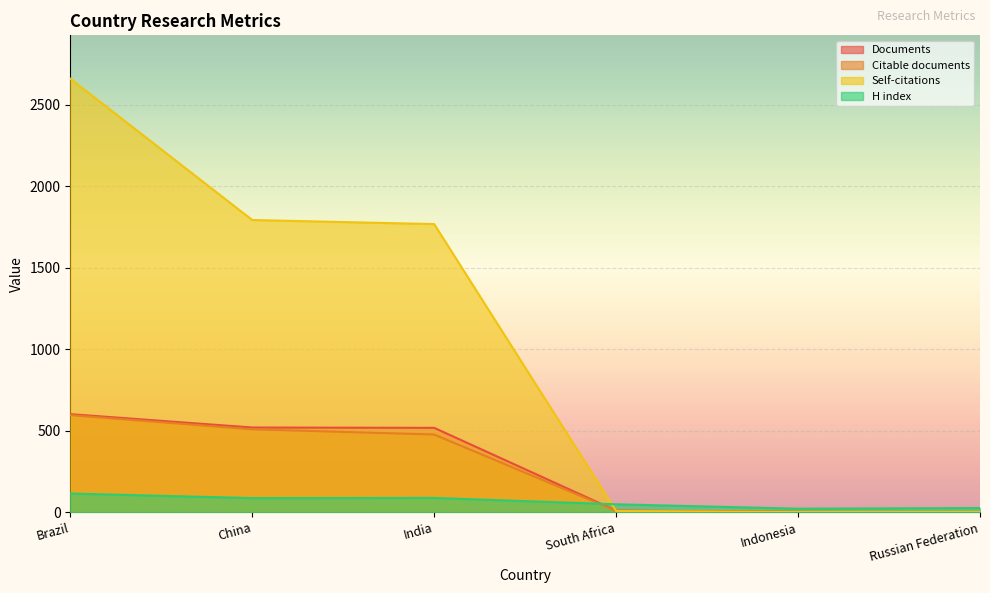

What is the difference between the second highest and second lowest values in the Documents series?

518